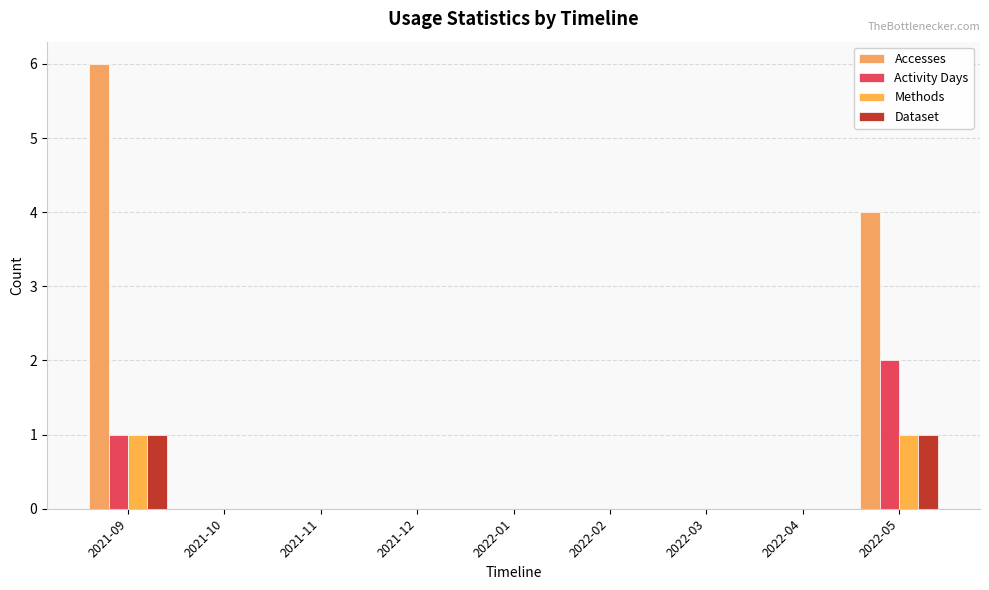

What position from the left is 2022-03?

7